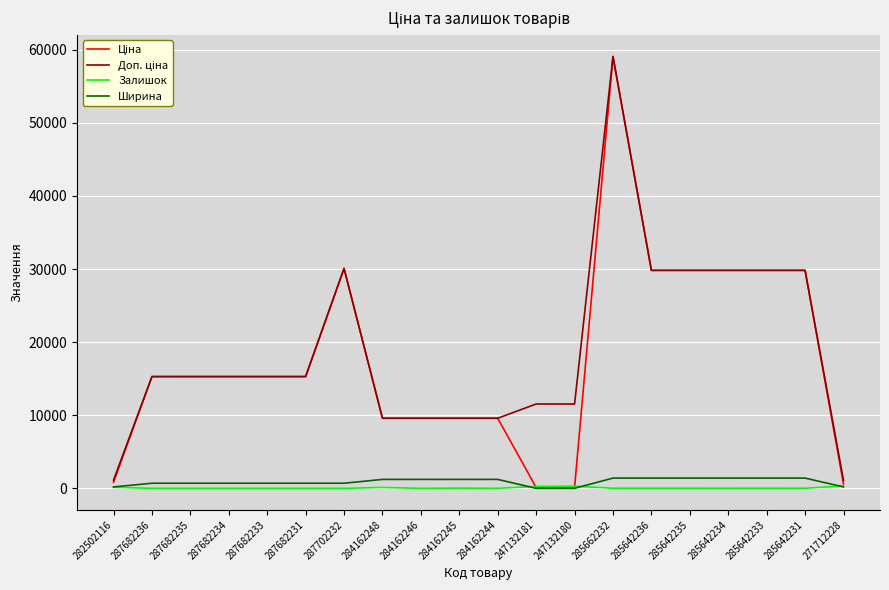

At which category does the chart reach its peak across all series?

285662232